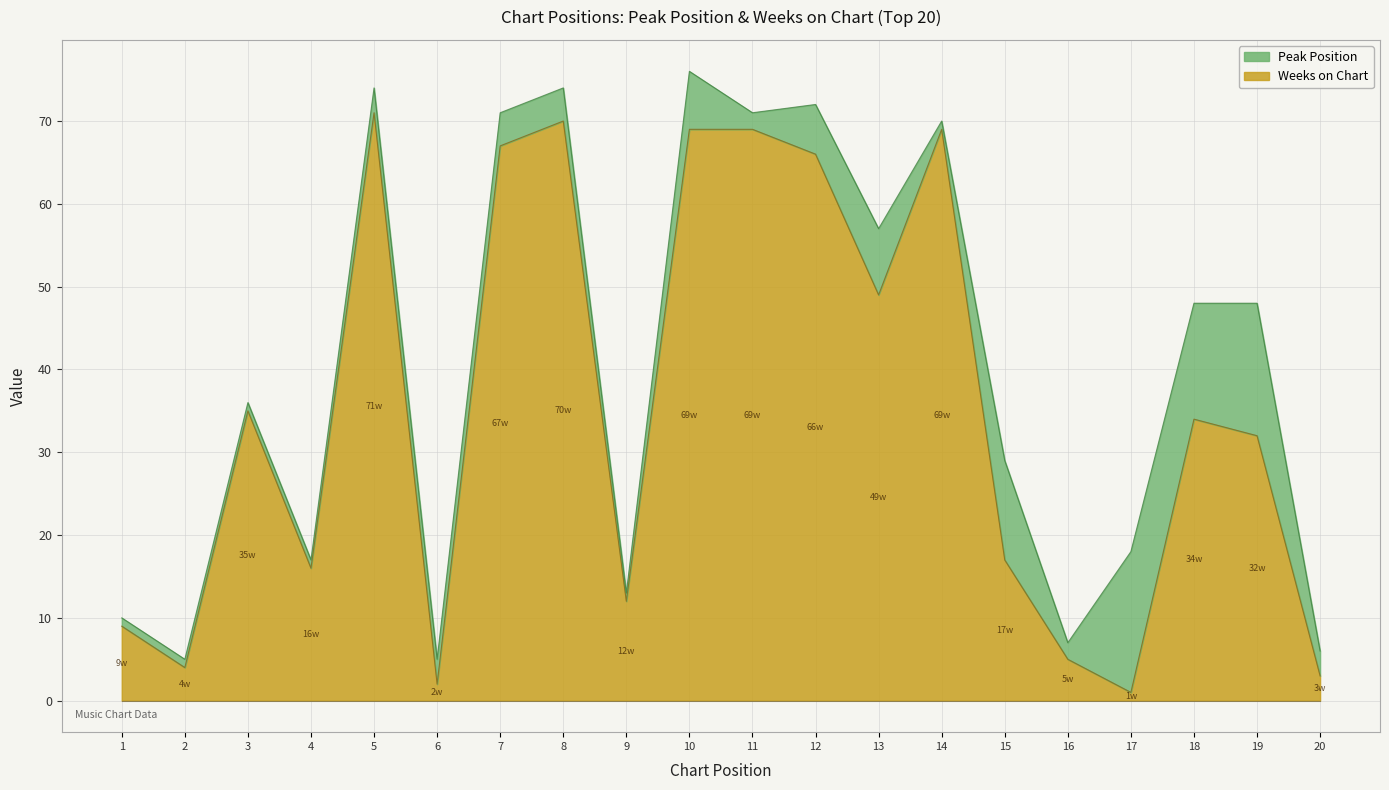

At which category does the data reach its first local valley?

2